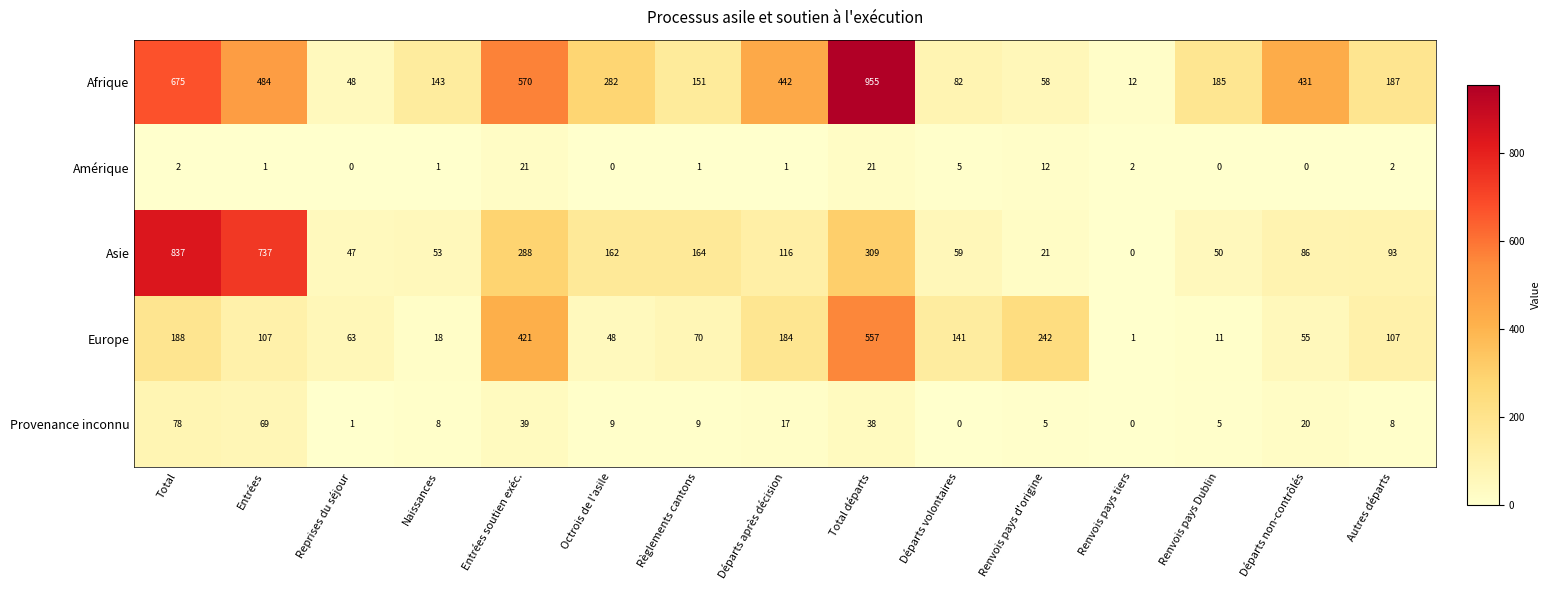

Which series changed the most between Reprises du séjour and Règlements cantons?

Asie